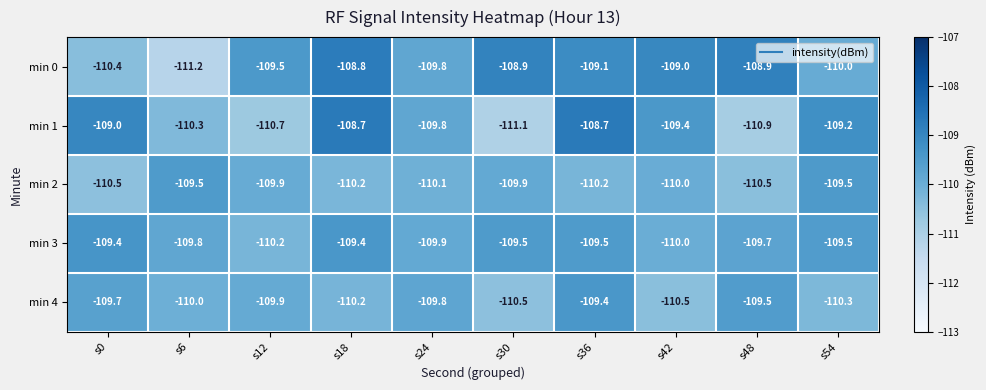

What is the total value across all series at s48?

-549.5